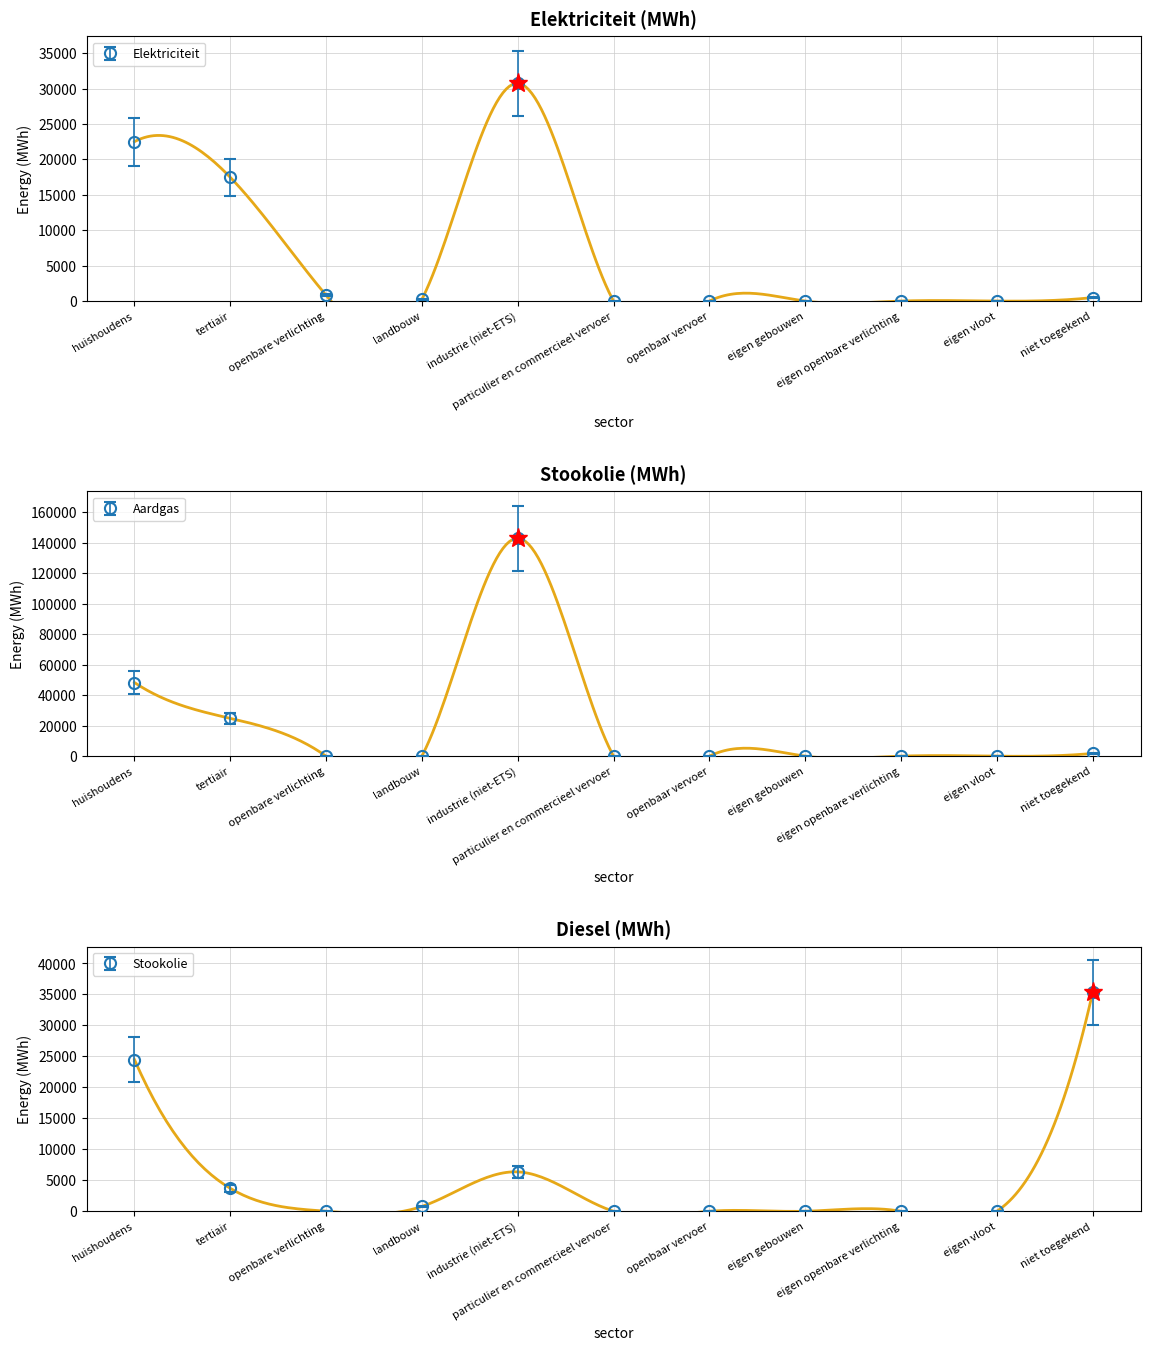

What is the difference between the Elektriciteit values at eigen vloot and landbouw?

237.1